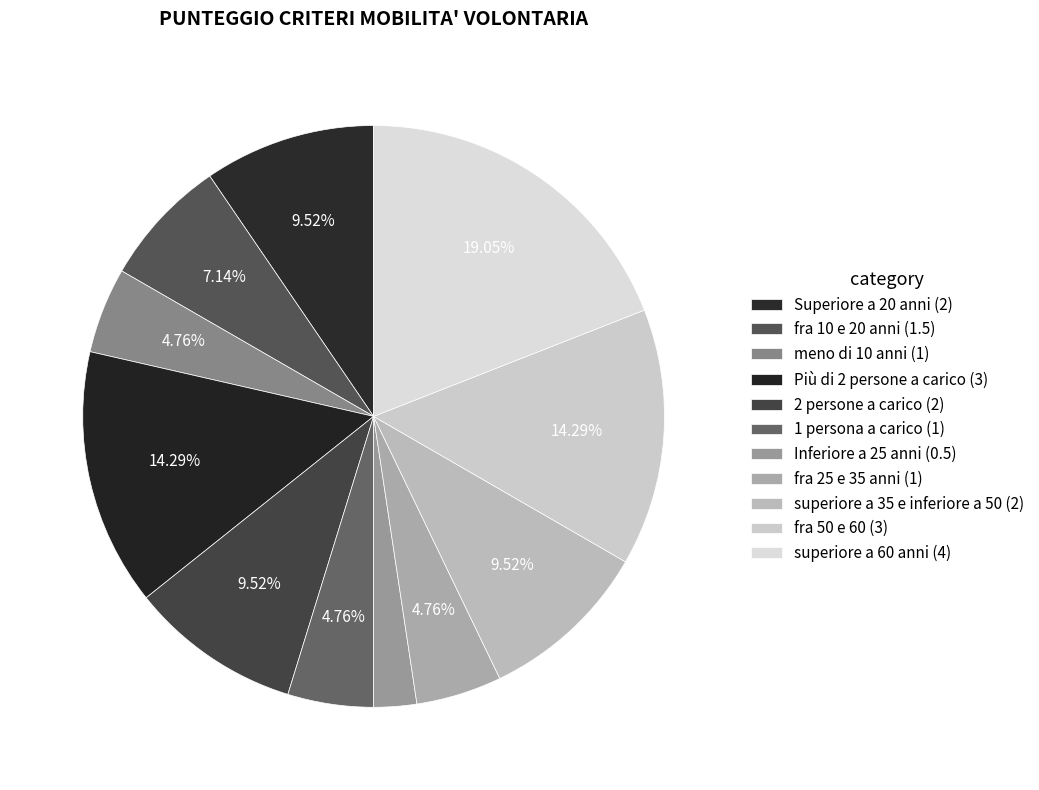

Does fra 50 e 60 represent more than half of the total?

No